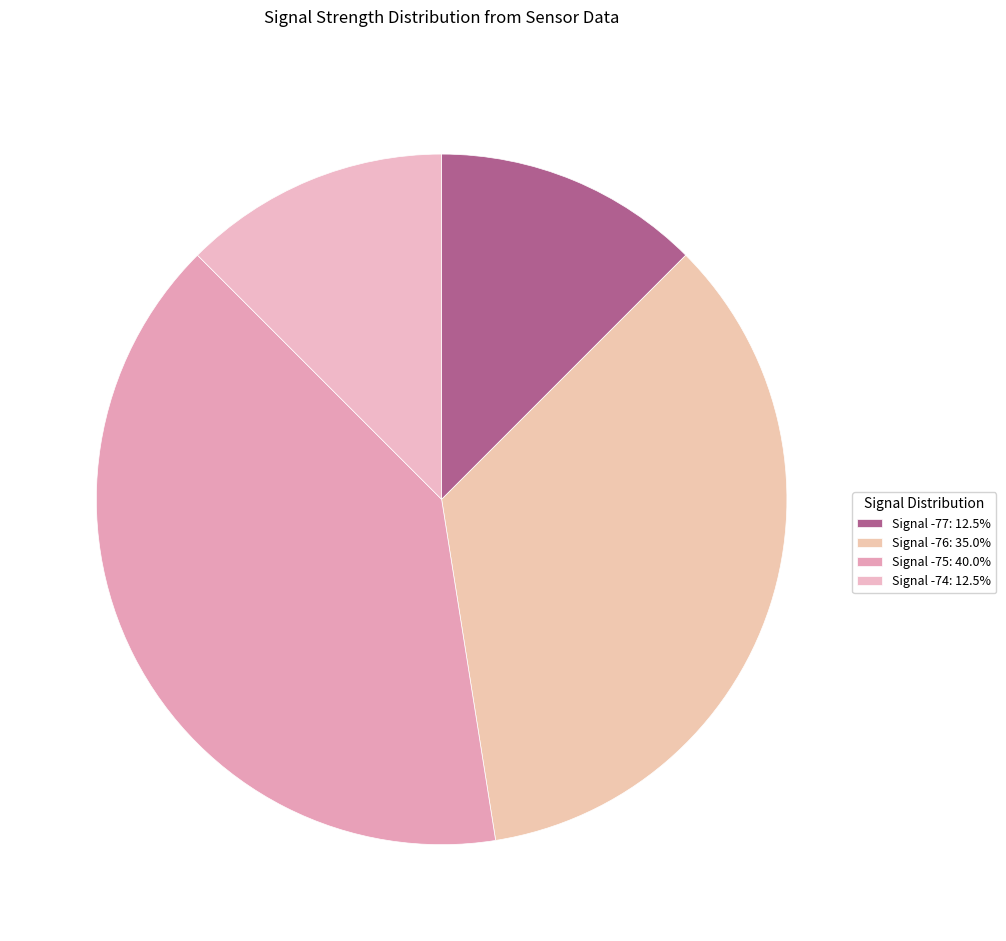

How many slices are in this pie chart?

4